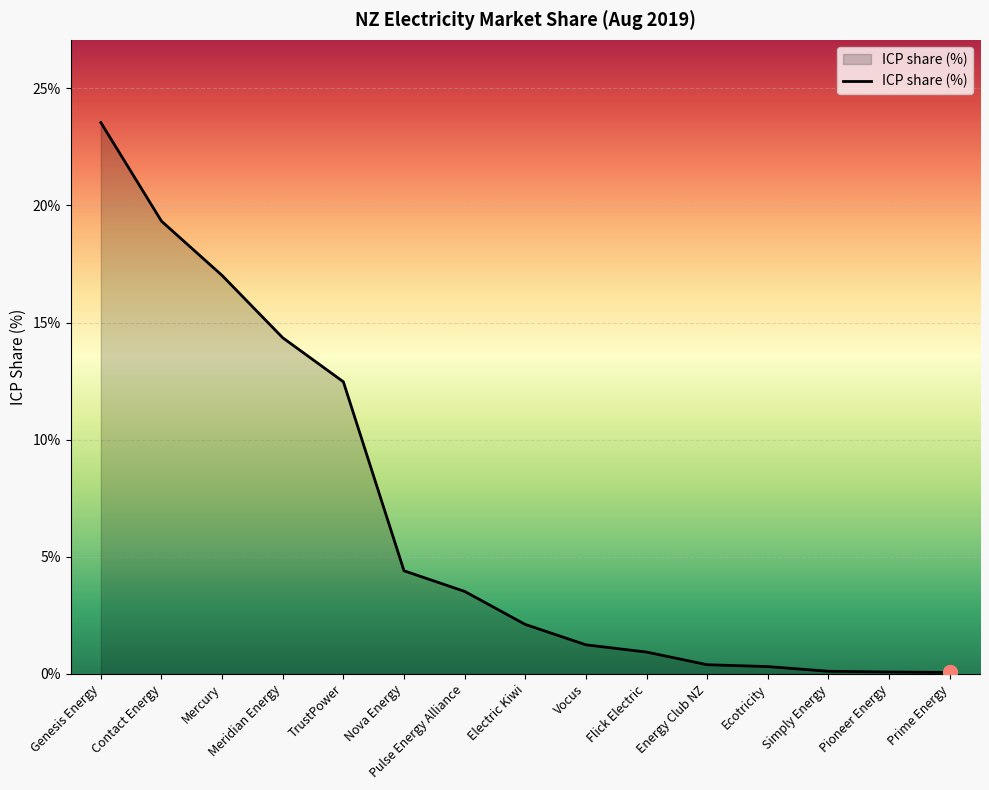

Between Vocus and Mercury, which is larger?

Mercury